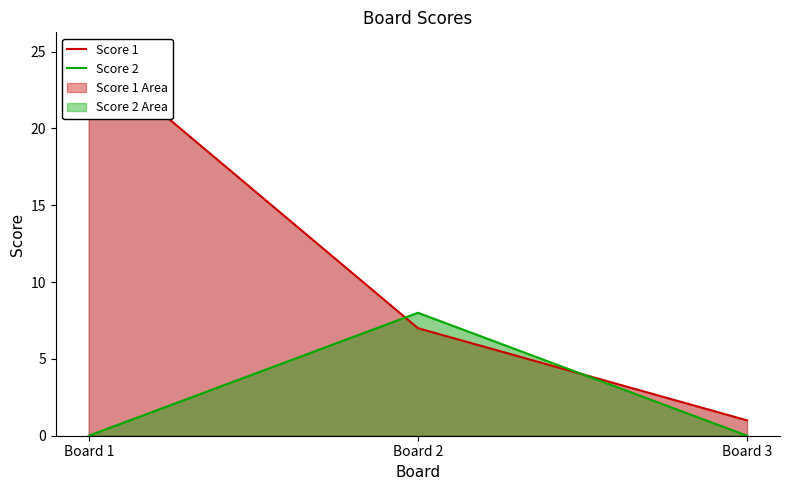

At which category is the sum across all series the highest?

Board 1